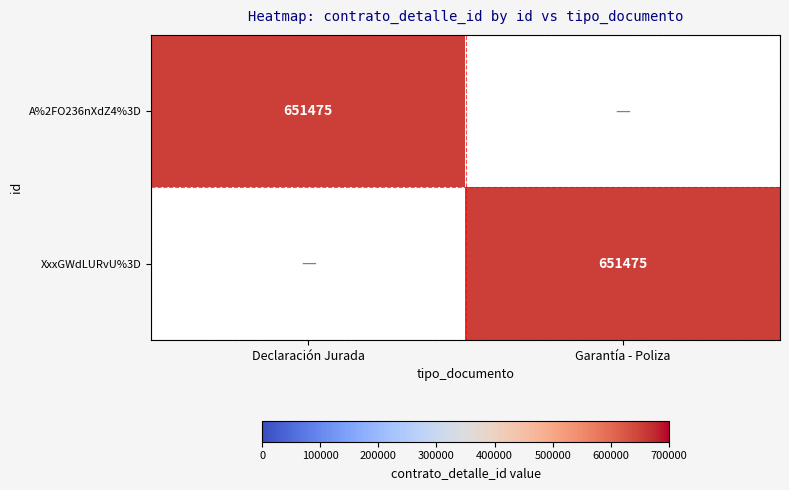

Between Garantía - Poliza and Declaración Jurada, which is larger?

Declaración Jurada